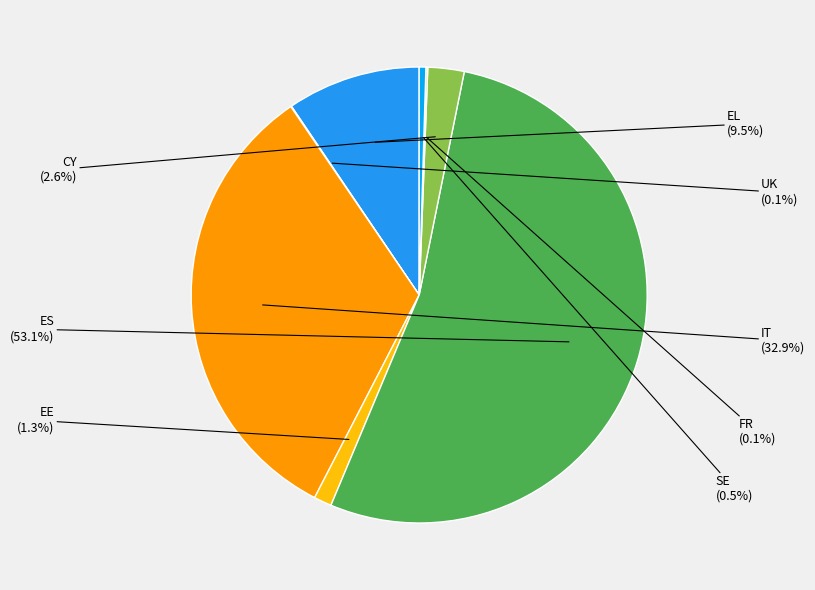

To the nearest percent, what percentage of the pie is IT?

33%